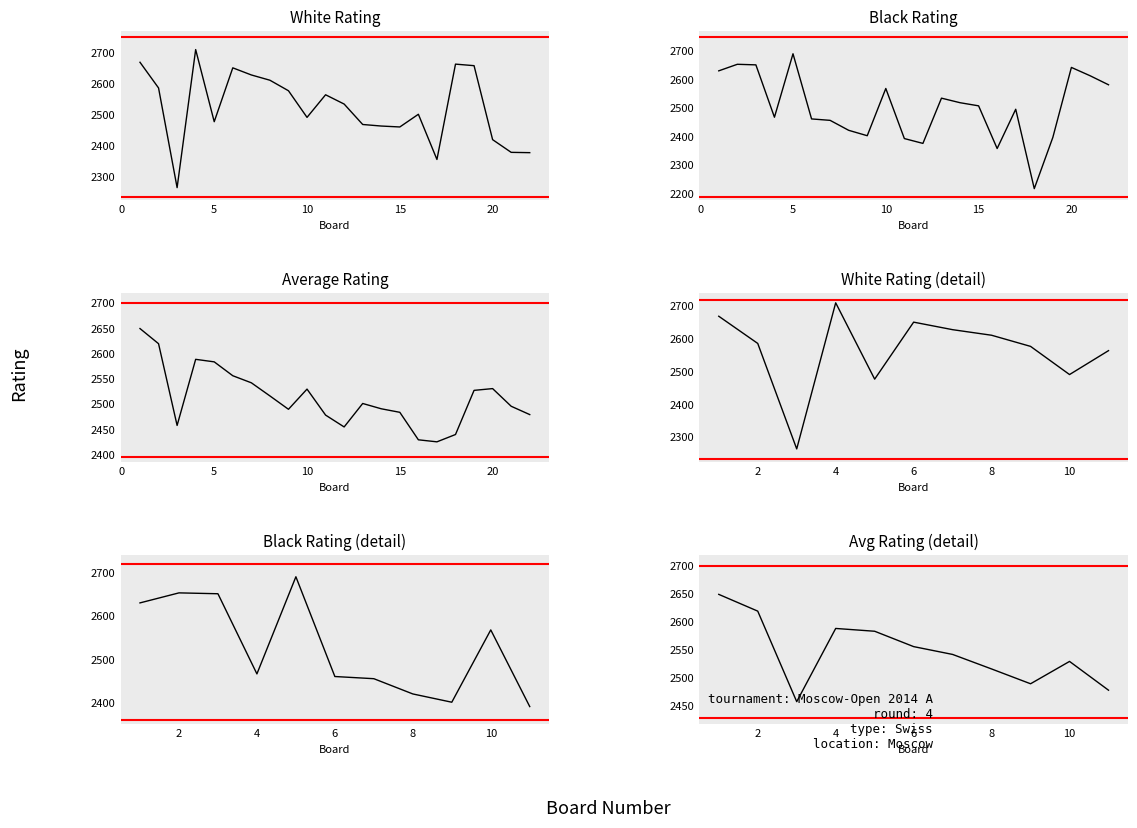

How many data points does each series have?

22